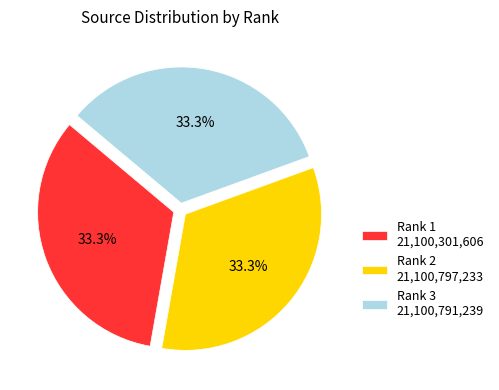

What percentage is the Rank 1 slice, to the nearest percent?

33%